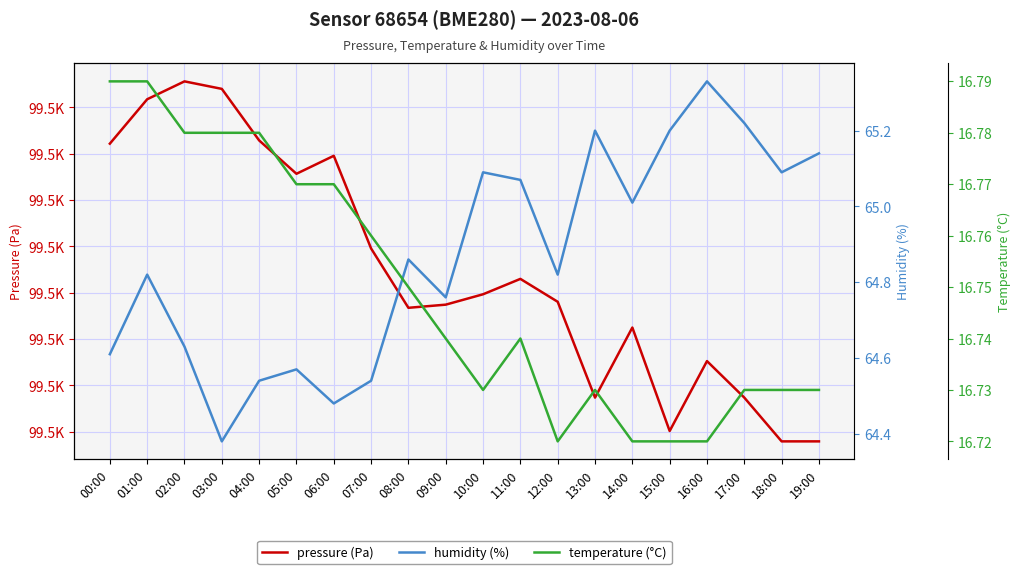

How many interior local peaks does the pressure (Pa) series have?

5